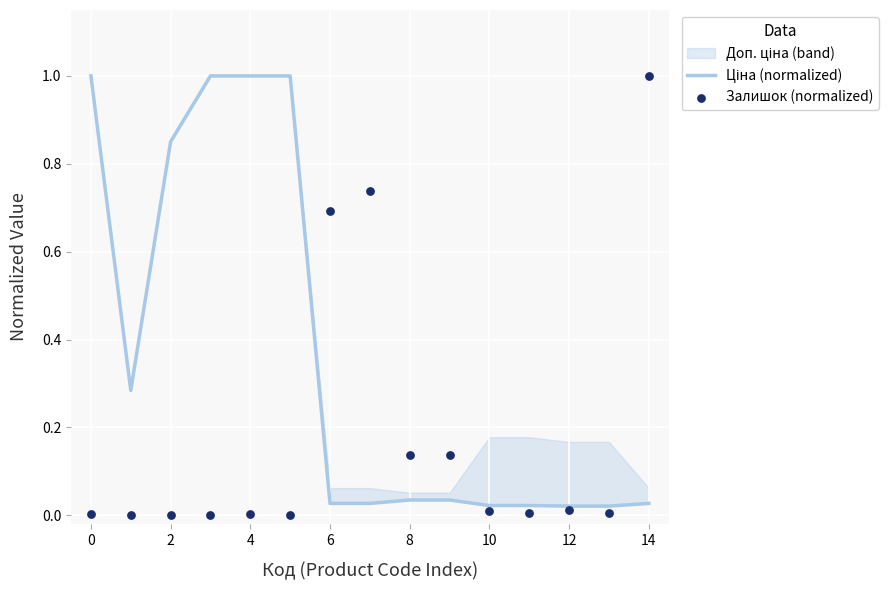

Which series has the largest total across all categories?

Ціна (normalized)